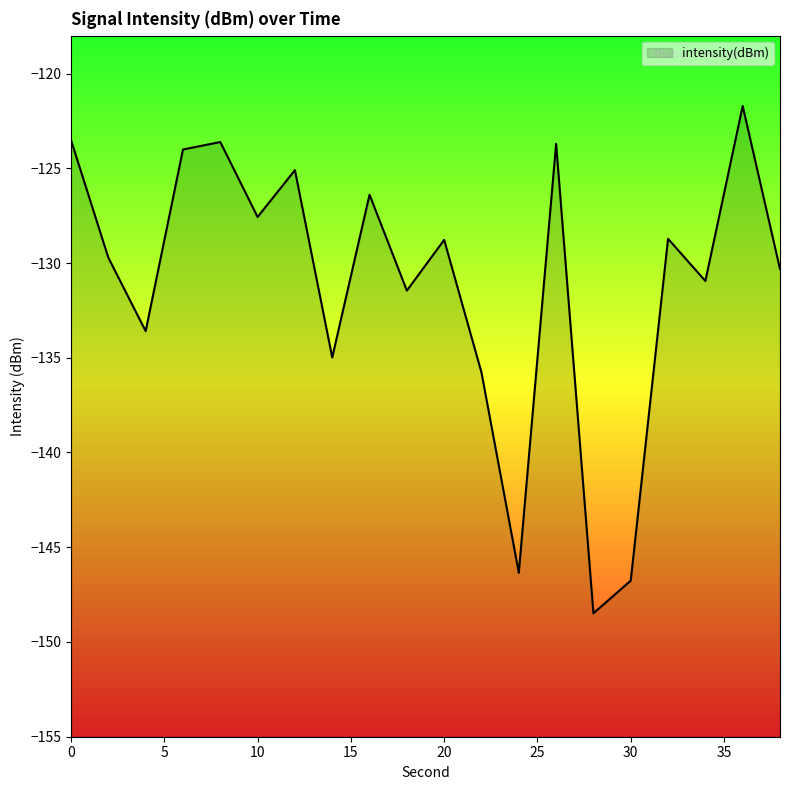

Reading left to right, transcribe all the data shown in this chart.

-123.5	-129.7	-133.6	-124.0	-123.6	-127.6	-125.1	-135.0	-126.4	-131.5	-128.8	-135.8	-146.3	-123.7	-148.5	-146.8	-128.7	-130.9	-121.7	-130.3